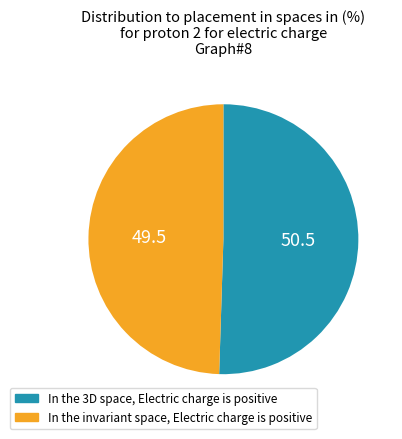

Is there any slice that represents more than half of the pie?

Yes